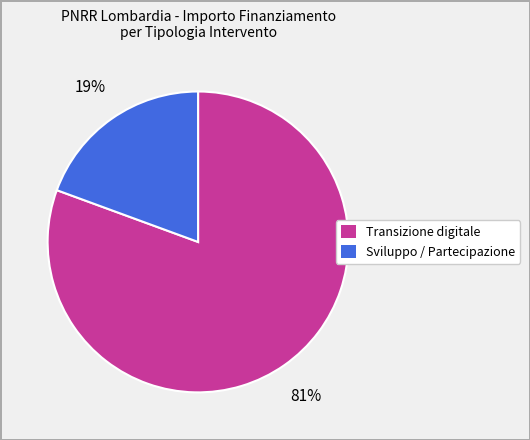

How many segments does this pie chart have?

2